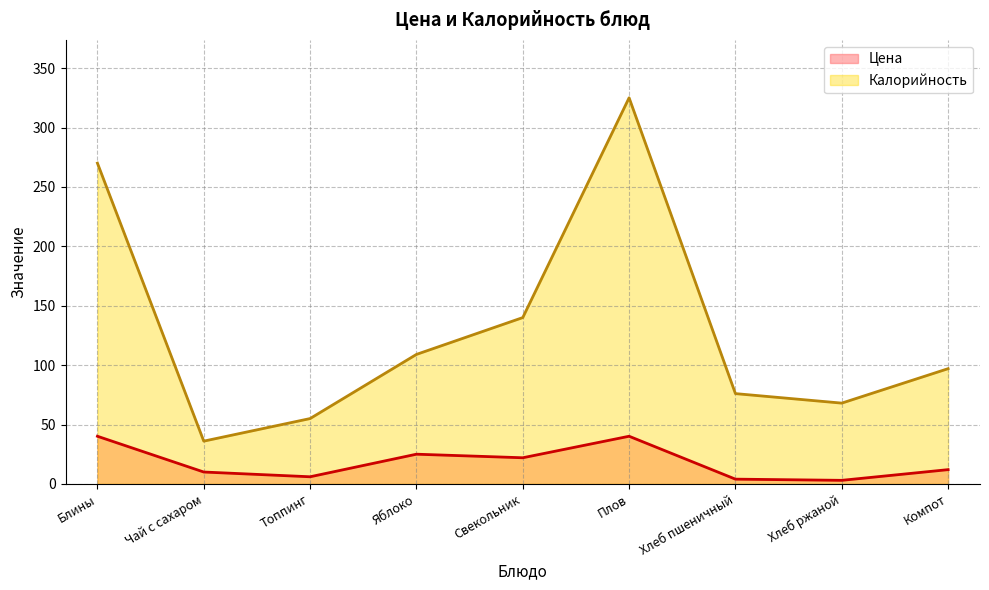

True or false: Калорийность has a value of 55.0 at Топпинг.

True